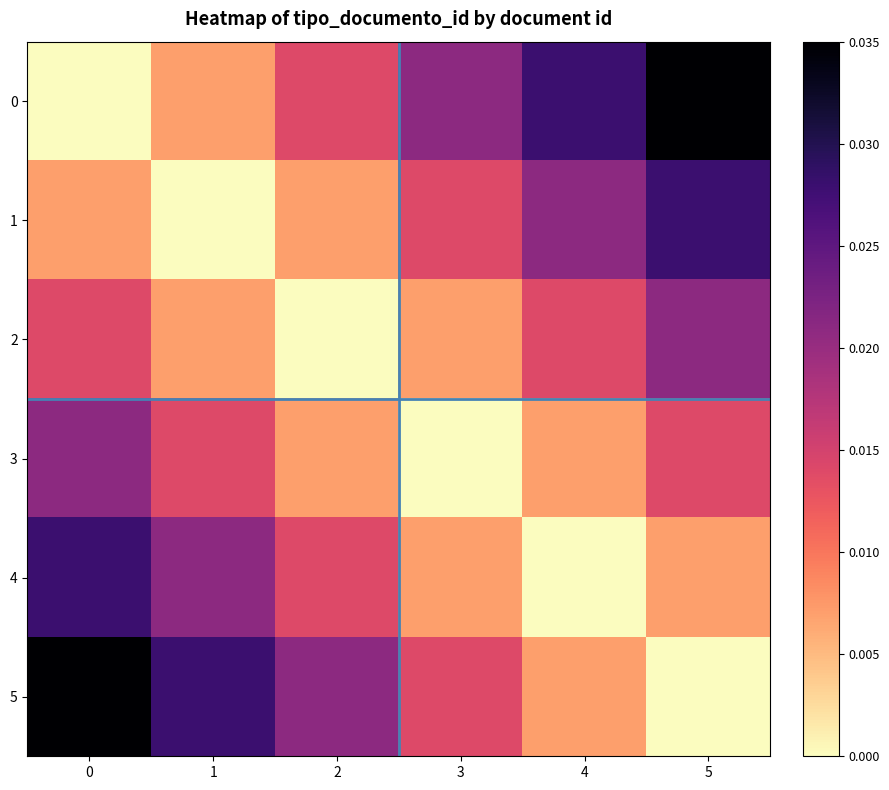

Count the number of categories in the chart.

6